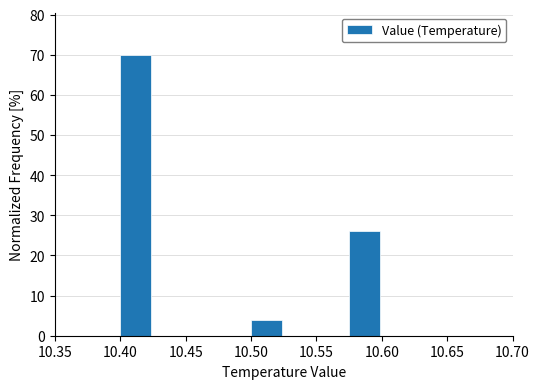

What is the height of the bar covering 10.400 to 10.425 on the x-axis? The values are not printed on the chart, so give them approximately, as read against the axis.

70